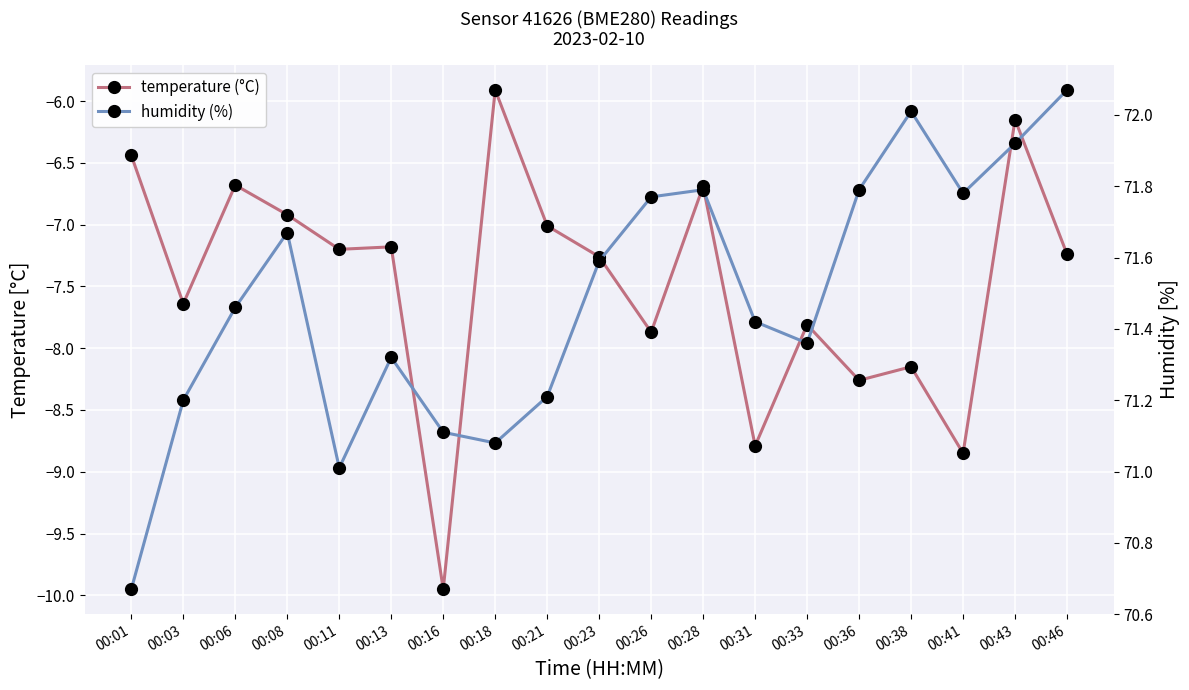

True or false: temperature (°C) has more than 1 points higher than both neighbors.

True